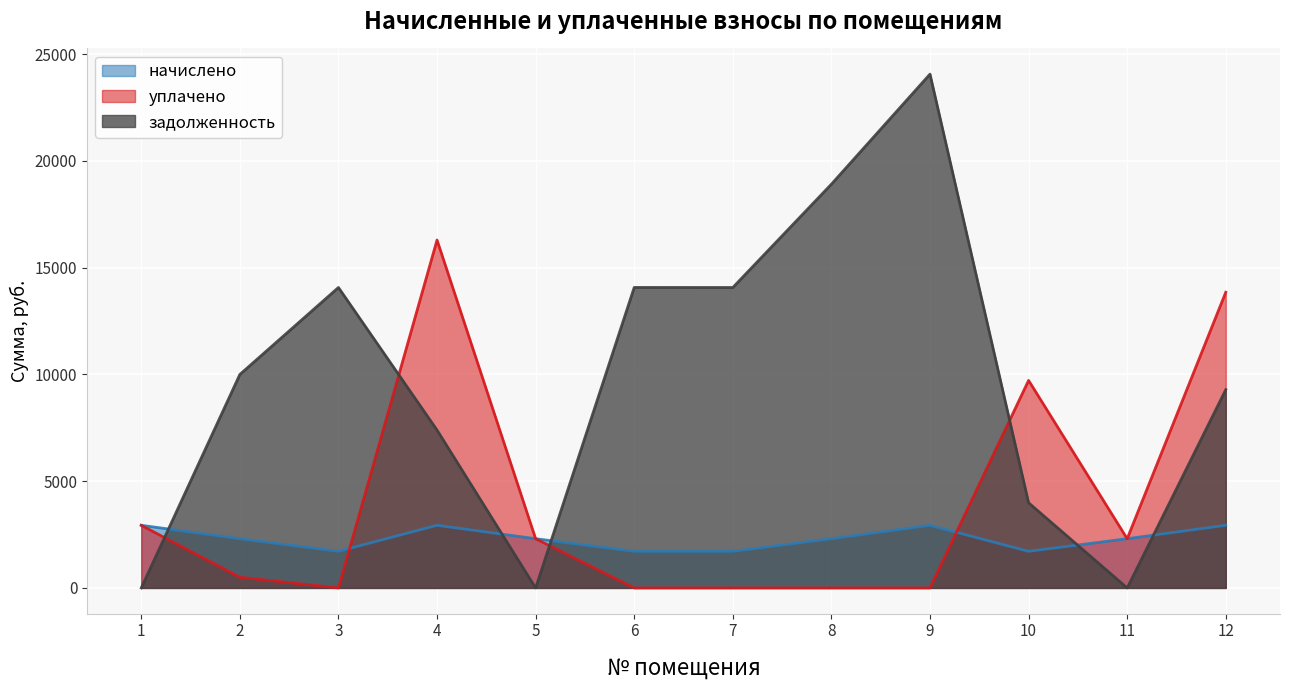

How many lines are shown in the chart?

3